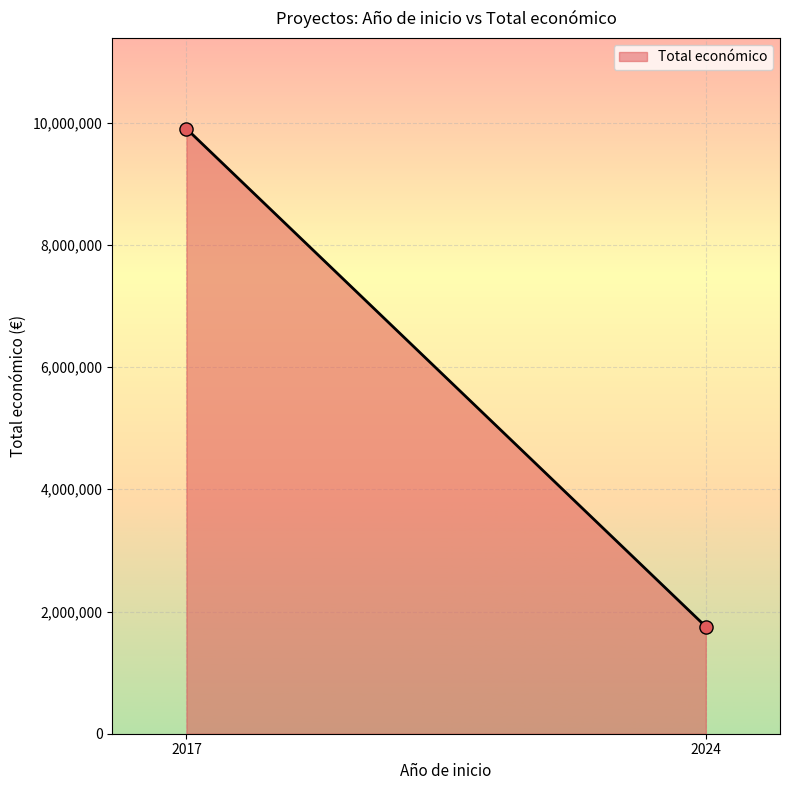

What is the range of Y values (max minus min)?

8147859.6